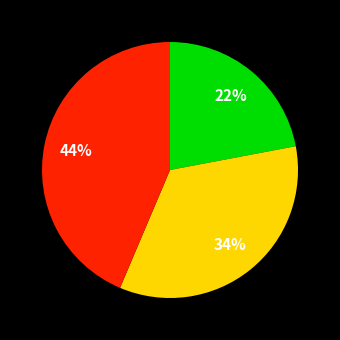

Does any single category account for the majority?

No